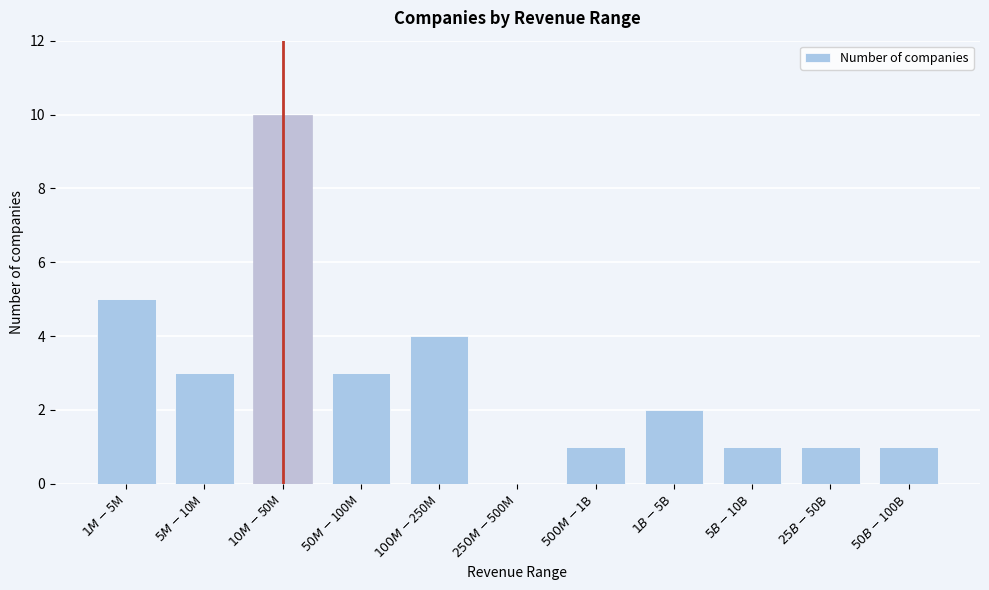

What is the sum of all values?

31